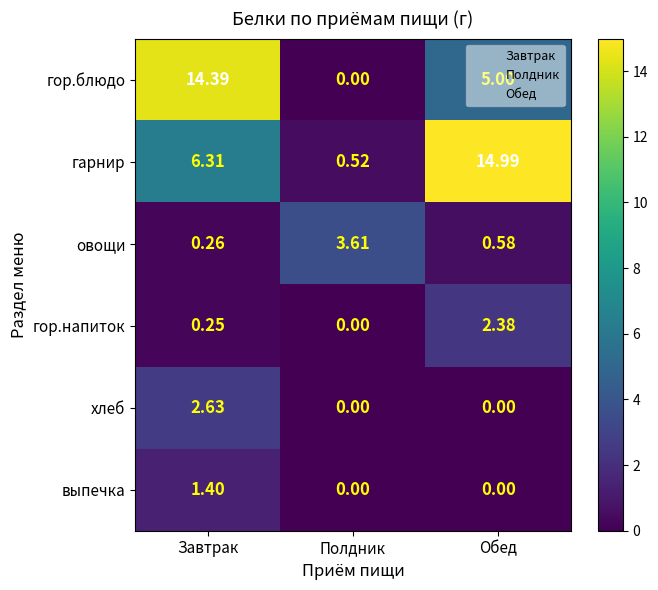

Which series has the widest spread of values?

гарнир